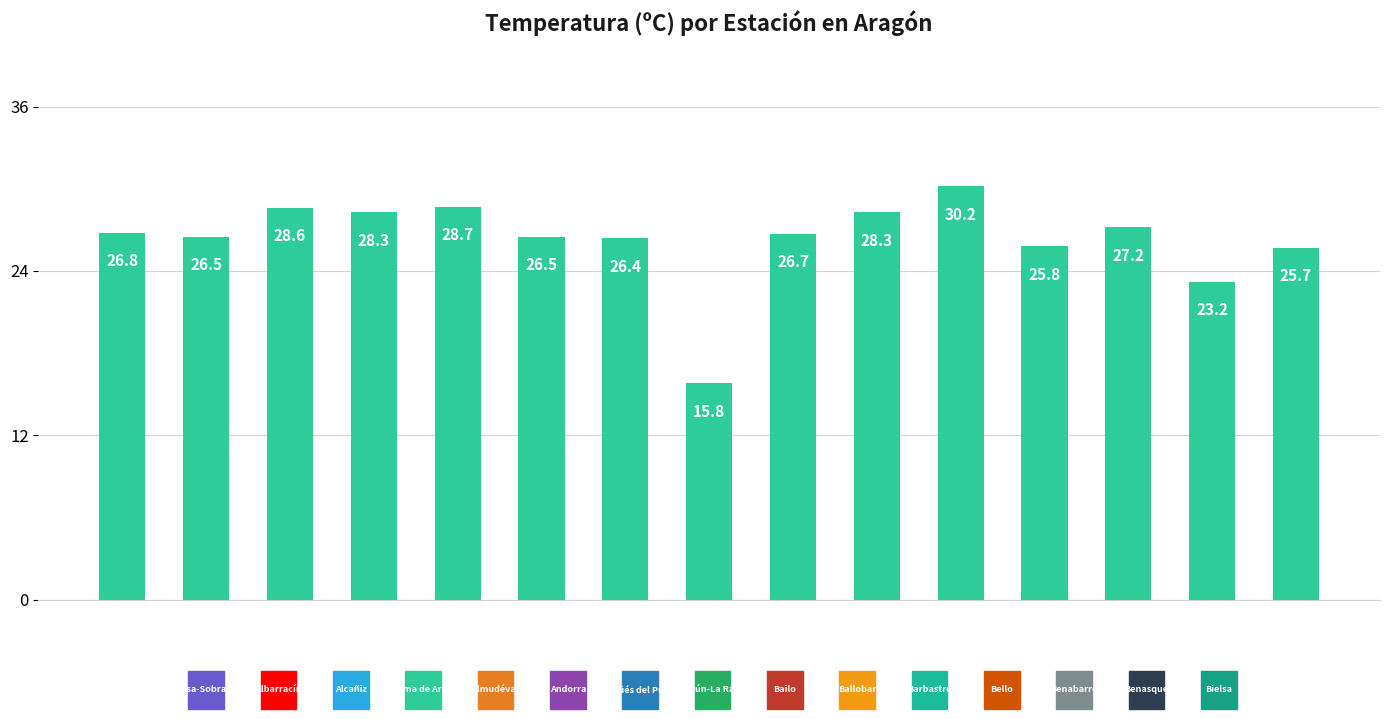

What is the average value?

26.3